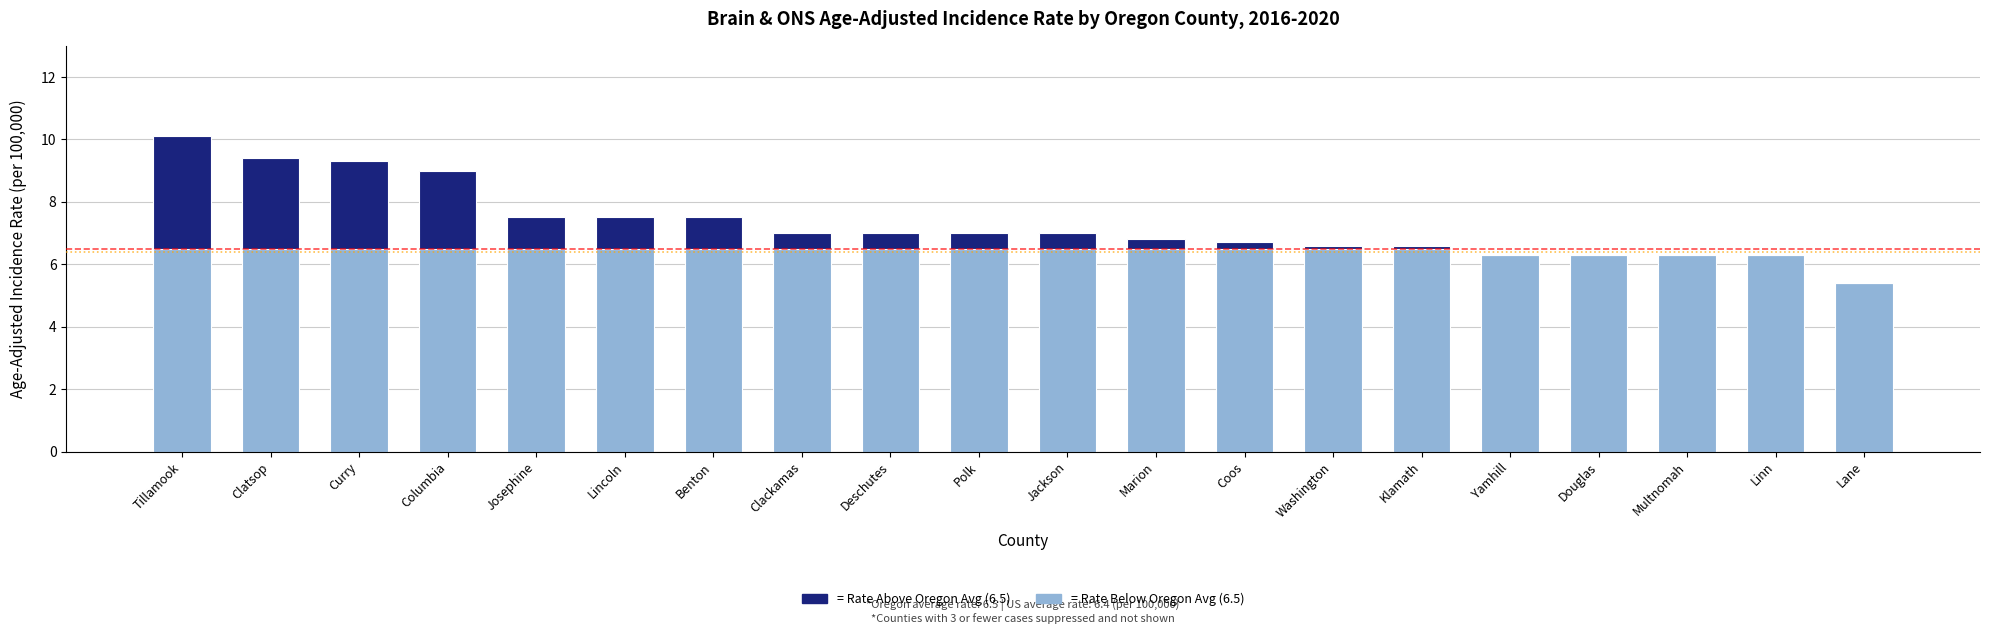

At which category is the sum across all series the highest?

Tillamook